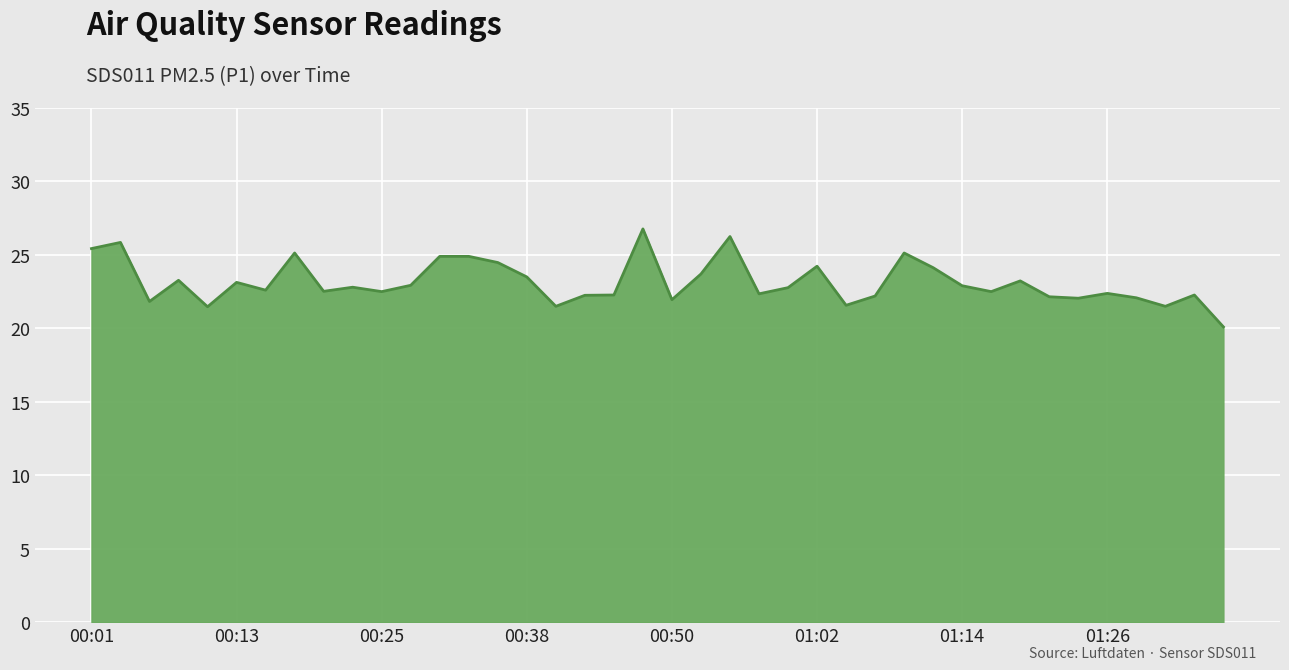

What is the maximum value shown in the chart?

26.8